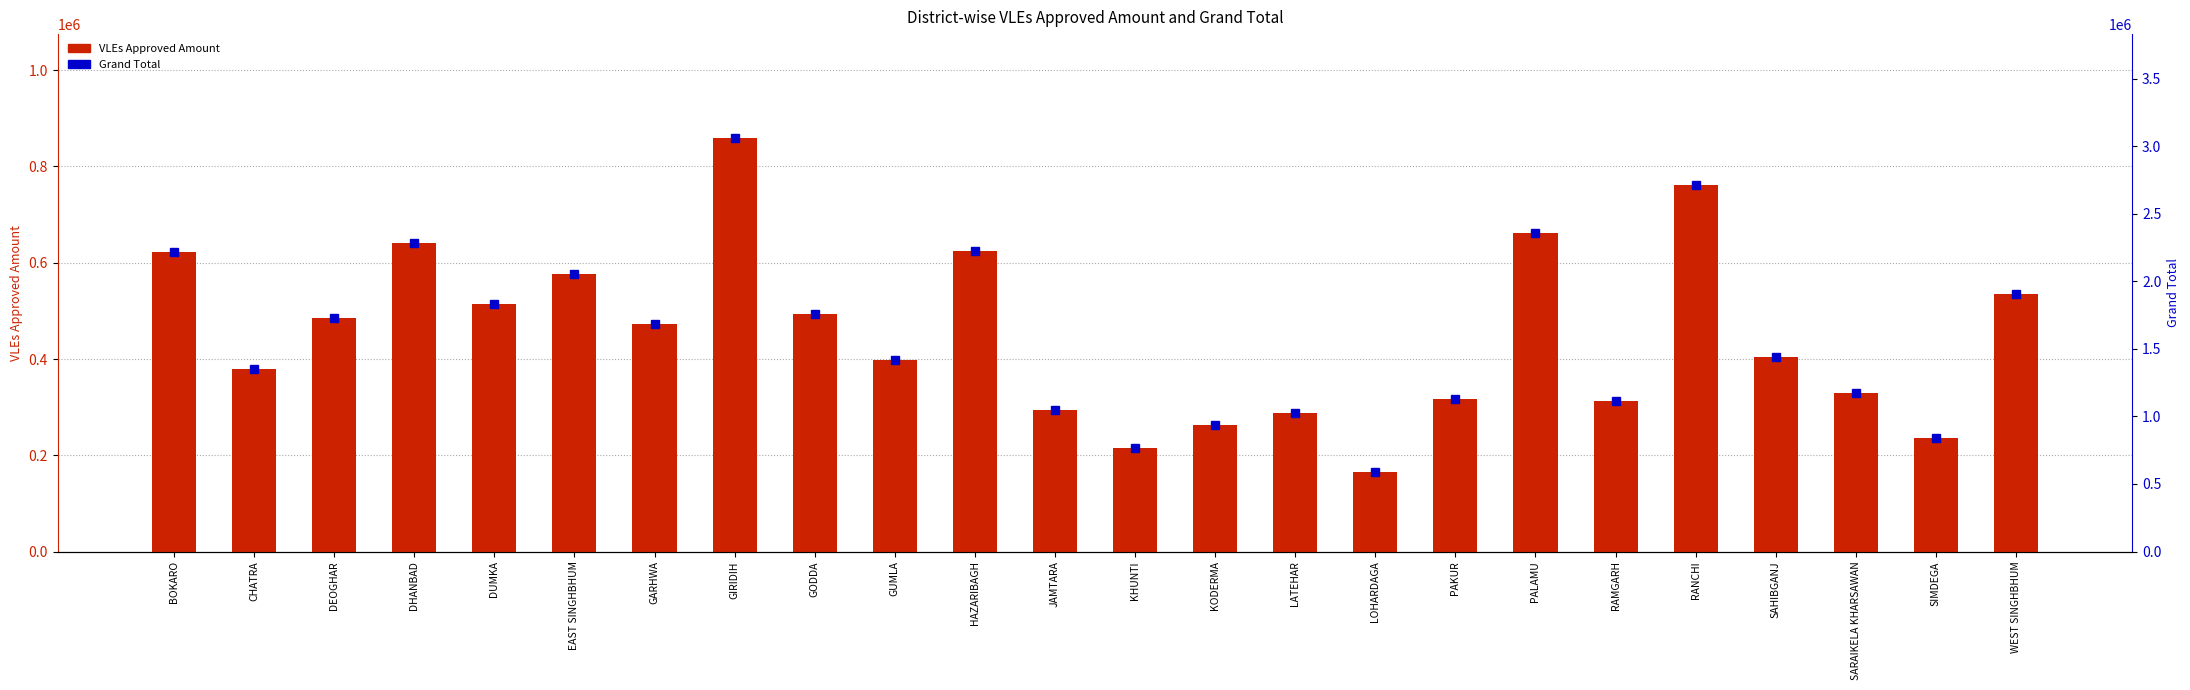

How many groups of bars are there?

24